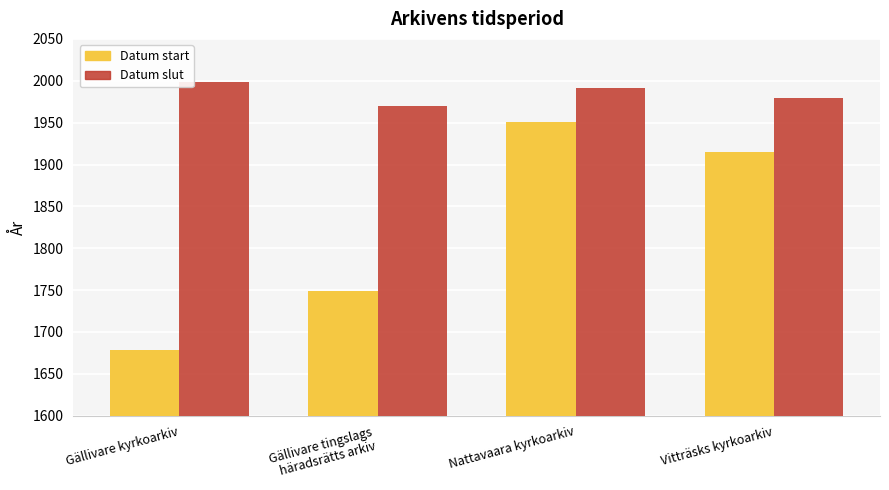

The value of Datum slut at Gällivare tingslags
häradsrätts arkiv is 1970. True or false?

True